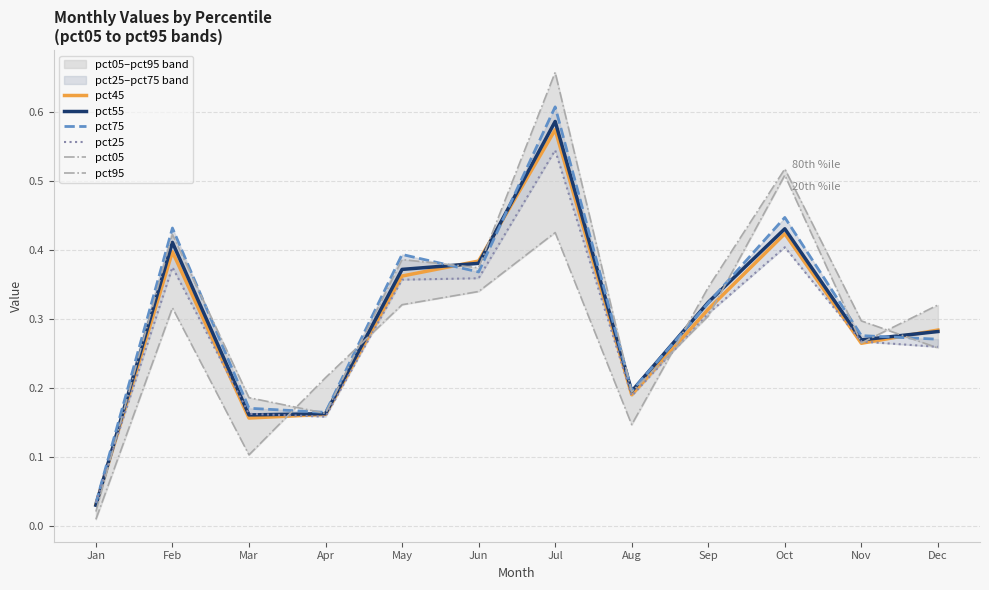

How many lines are shown in the chart?

6